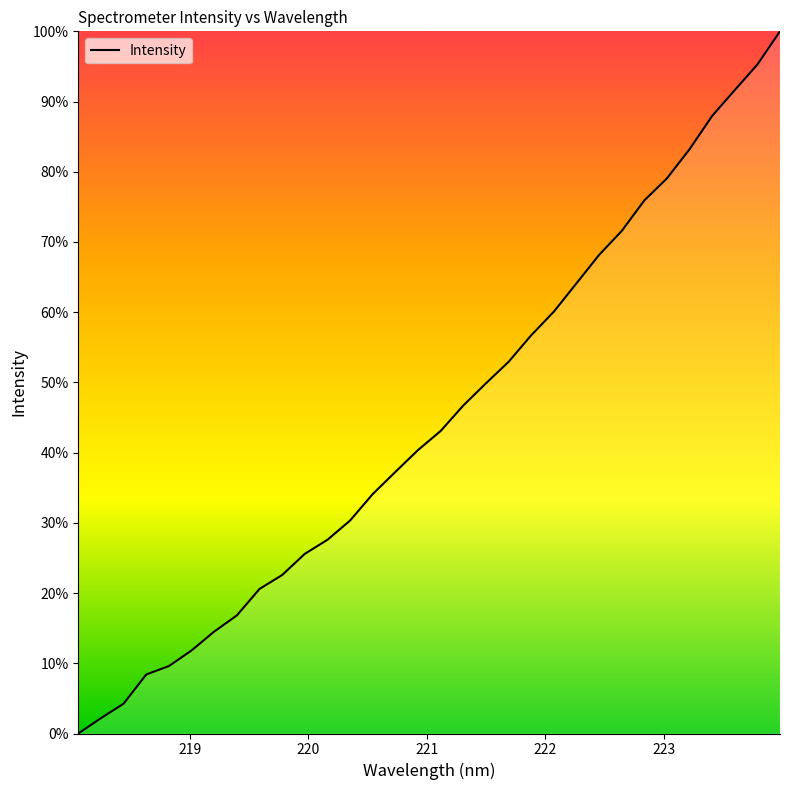

What is the difference between the maximum and minimum values?

100.0